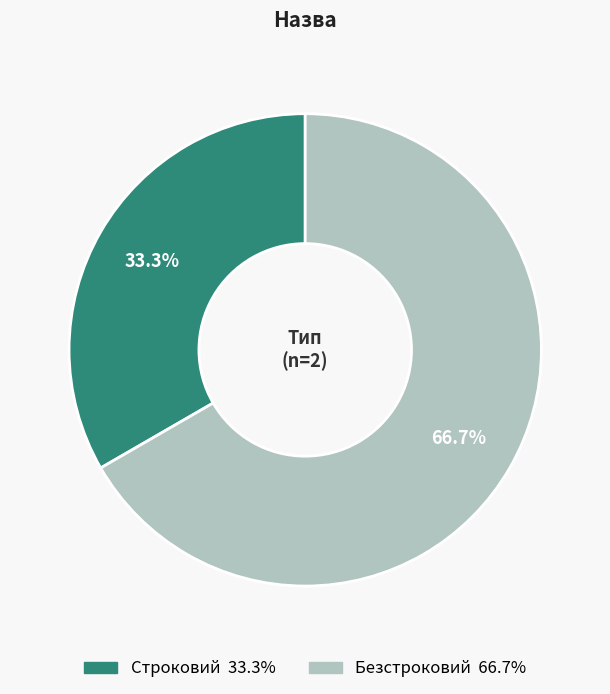

Rank the categories by value from highest to lowest.

Безстроковий, Строковий